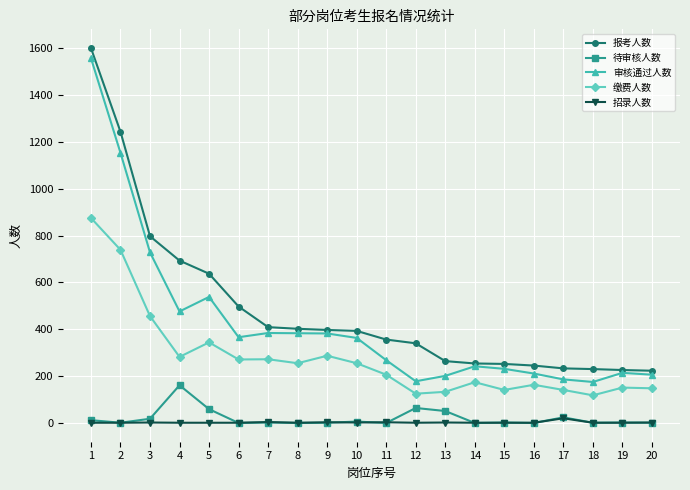

At which category does 审核通过人数 reach its first local valley?

4